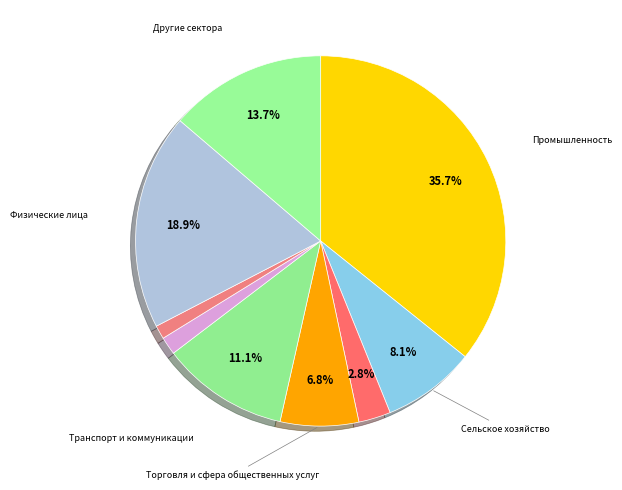

Which slice is the largest?

Промышленность